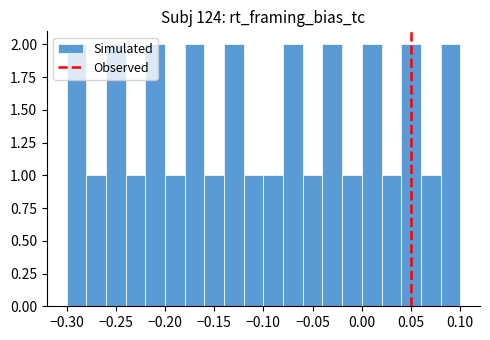

Reading left to right, transcribe this chart: for each bar, give the range it covers on the x-axis and its height. The values are not printed on the chart, so give them approximately, as read against the axis.

-0.30 to -0.28: 2
-0.28 to -0.26: 1
-0.26 to -0.24: 2
-0.24 to -0.22: 1
-0.22 to -0.20: 2
-0.20 to -0.18: 1
-0.18 to -0.16: 2
-0.16 to -0.14: 1
-0.14 to -0.12: 2
-0.12 to -0.10: 1
-0.10 to -0.08: 1
-0.08 to -0.06: 2
-0.06 to -0.04: 1
-0.04 to -0.02: 2
-0.02 to 0.00: 1
0.00 to 0.02: 2
0.02 to 0.04: 1
0.04 to 0.06: 2
0.06 to 0.08: 1
0.08 to 0.10: 2